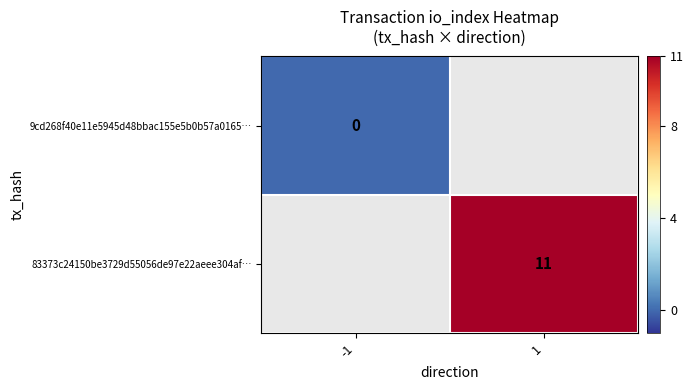

Is the value of 9cd268f40e11e5945d48bbac155e5b0b57a0165… at -1 greater than the value of 83373c24150be3729d55056de97e22aeee304af… at 1?

No